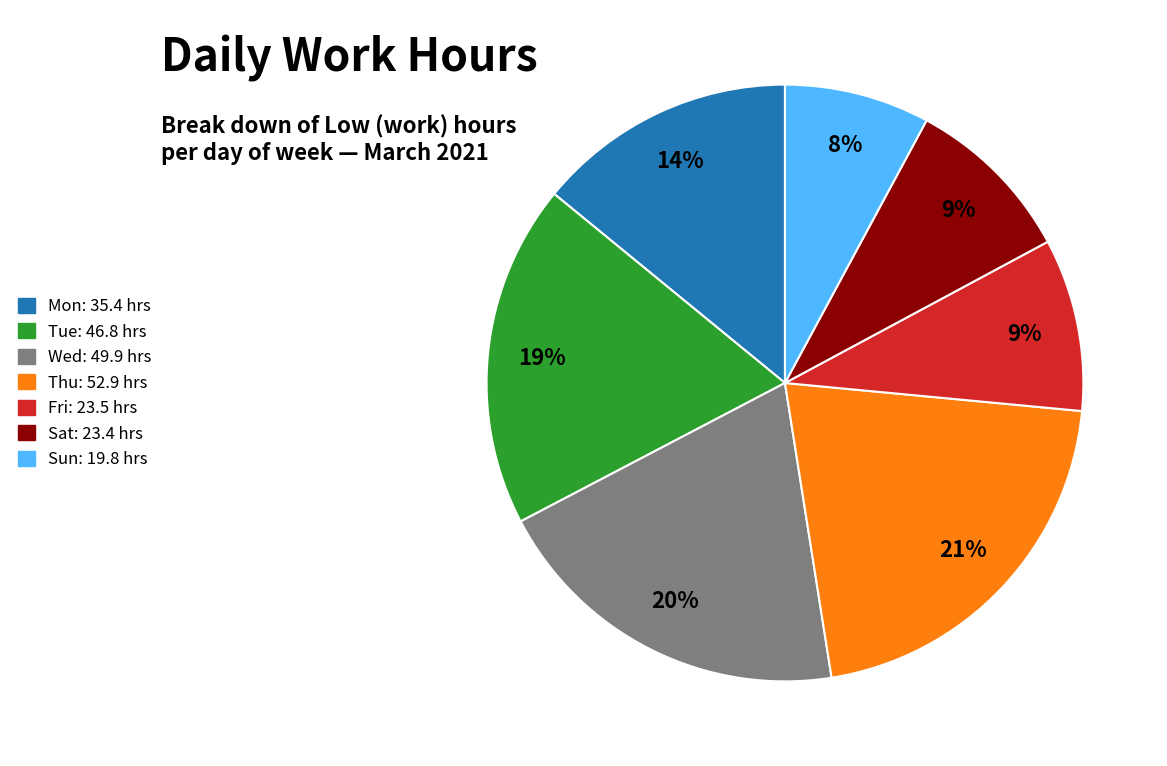

How many segments does this pie chart have?

7